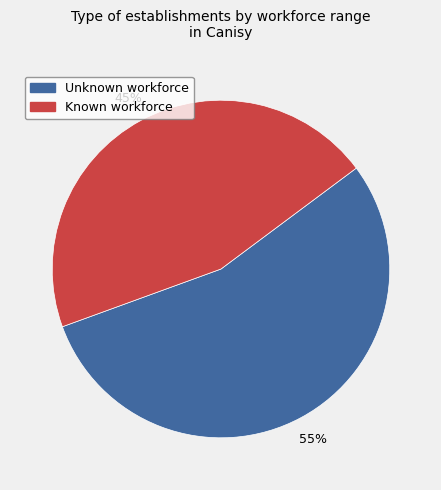

Is the sum of Known workforce and Unknown workforce greater than half?

Yes